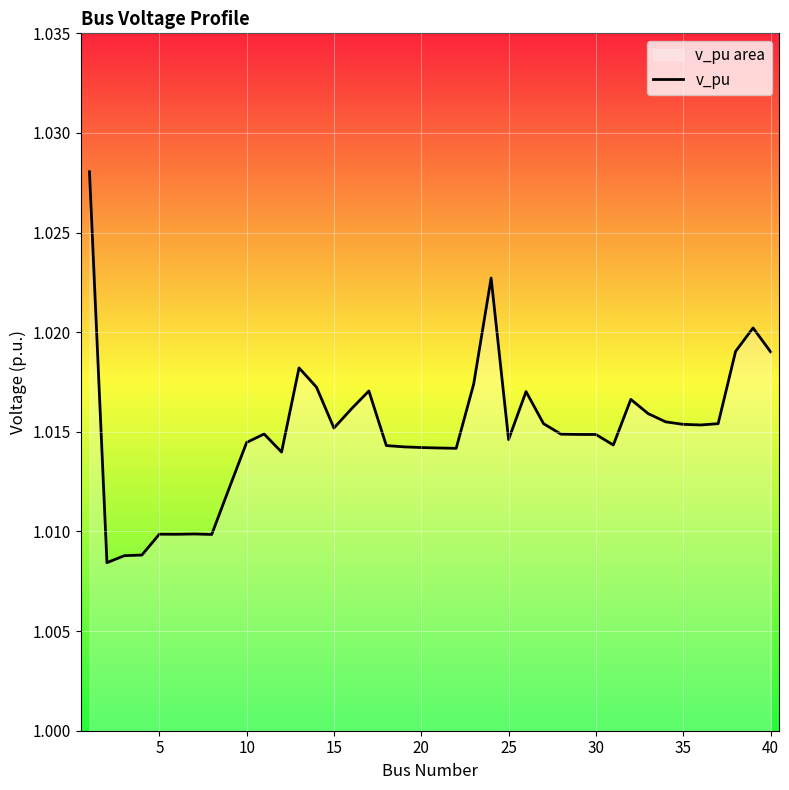

Does the chart display data point markers on the line(s)?

No